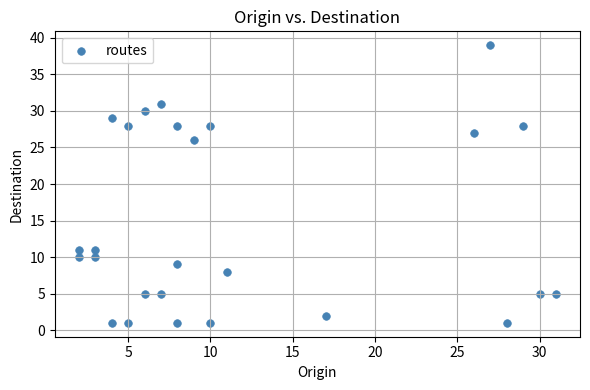

What is the range of X values (max minus min)?

29